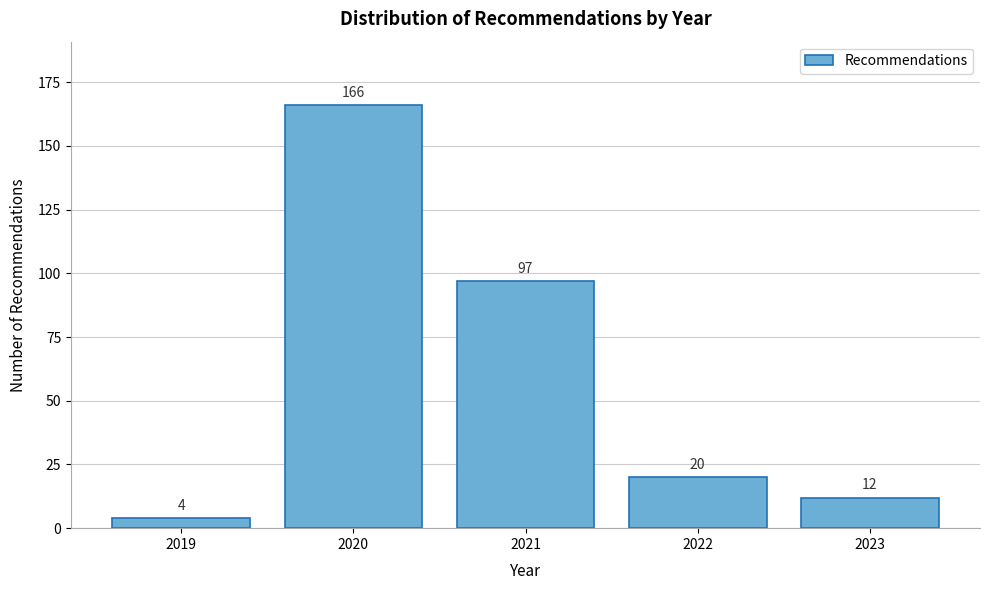

Reading right to left, transcribe all the data shown in this chart.

2023=12	2022=20	2021=97	2020=166	2019=4